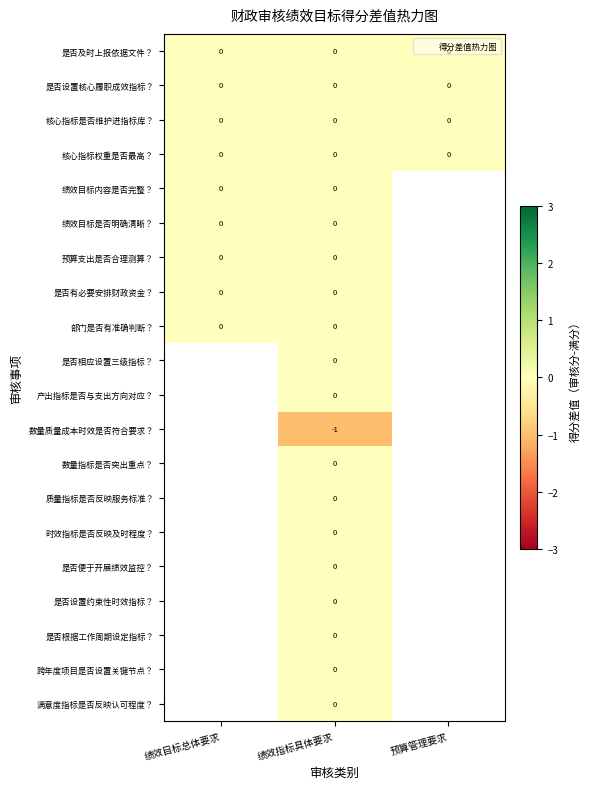

Between 预算管理要求 and 绩效目标总体要求, which is larger?

预算管理要求